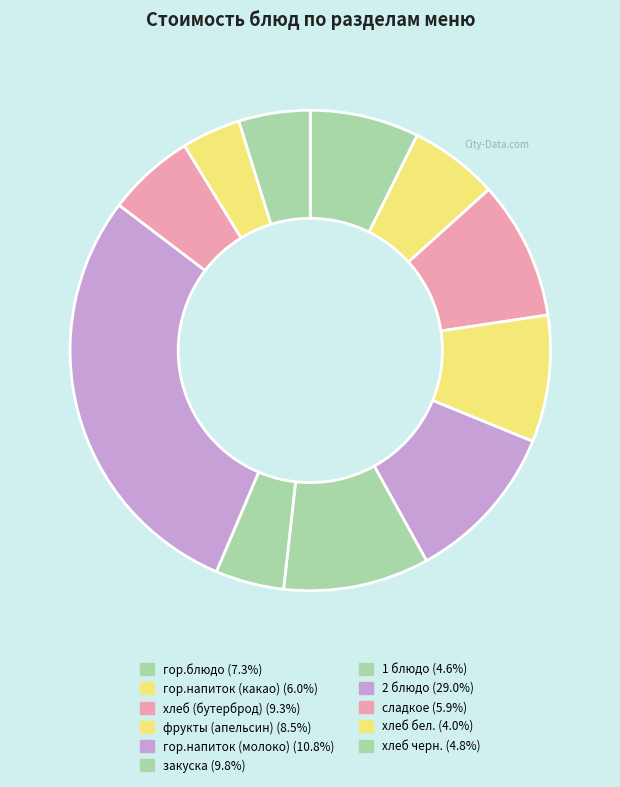

What percentage do хлеб бел. and хлеб черн. together represent?

8.8%